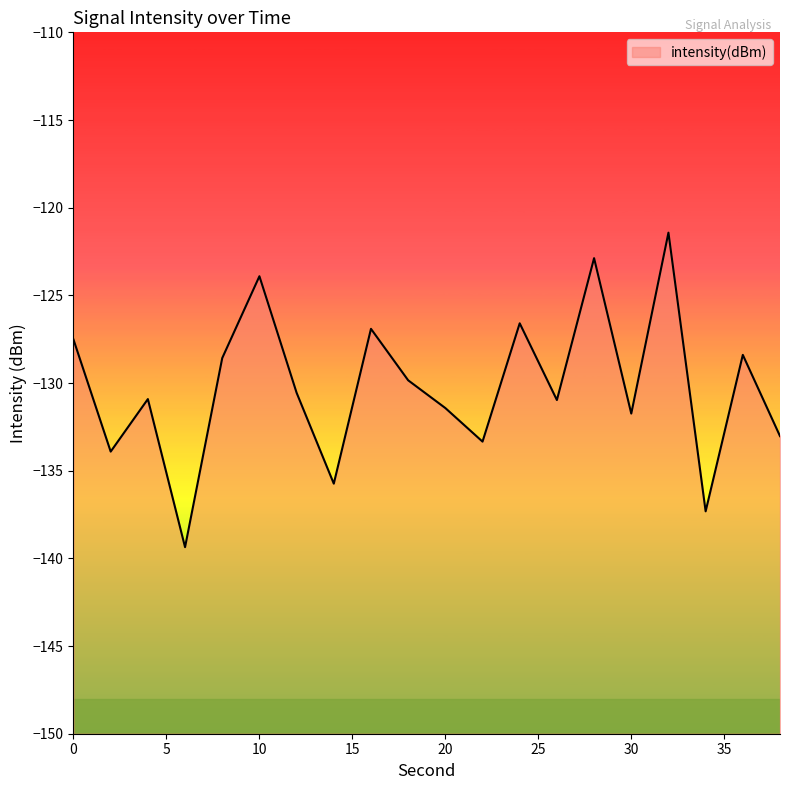

Count the number of values greater than -130.

9